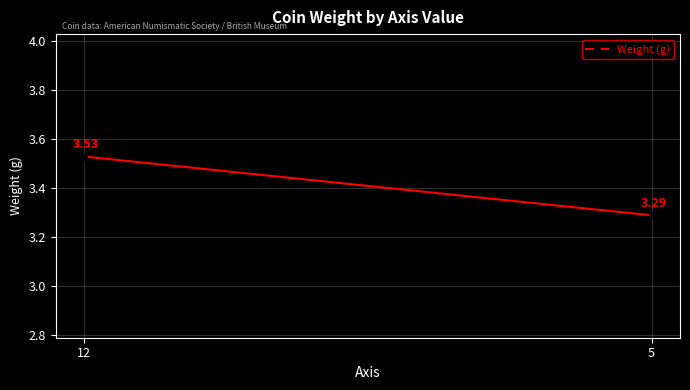

How many lines are shown in the chart?

1